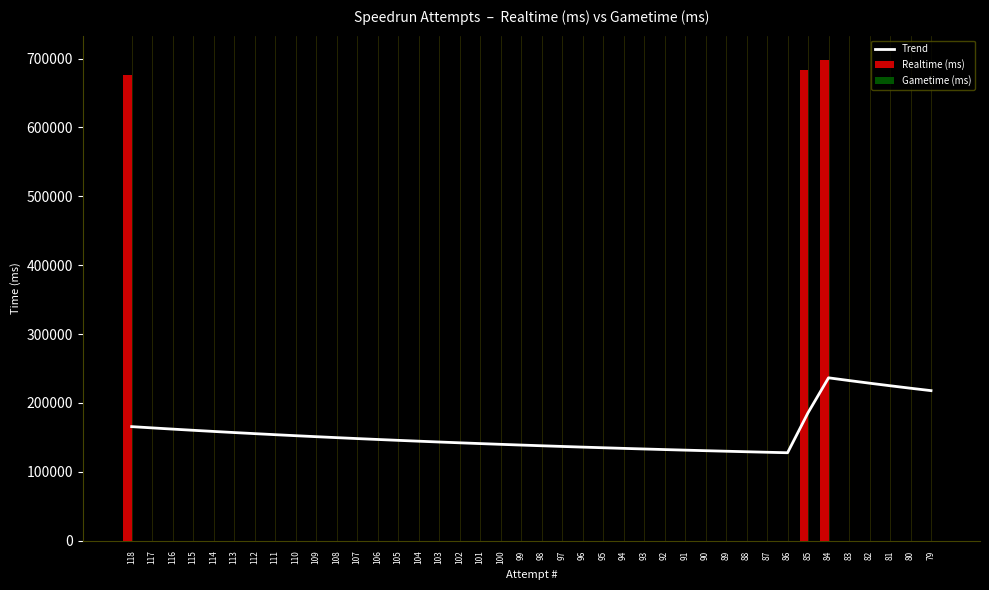

At which label is Realtime (ms) closest to 349185?

118